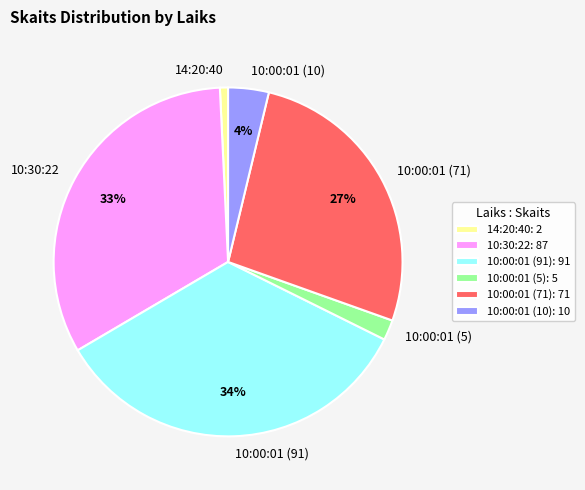

Which has a higher value, 10:00:01 (71) or 10:00:01 (10)?

10:00:01 (71)